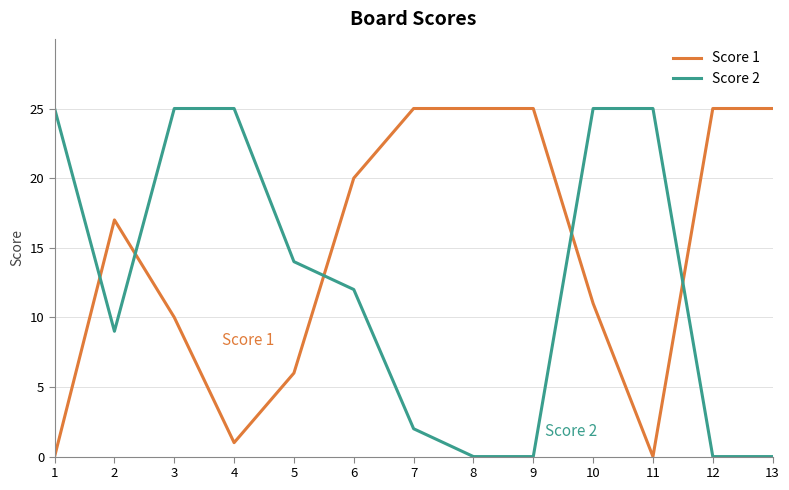

What is the maximum value shown in the chart?

25